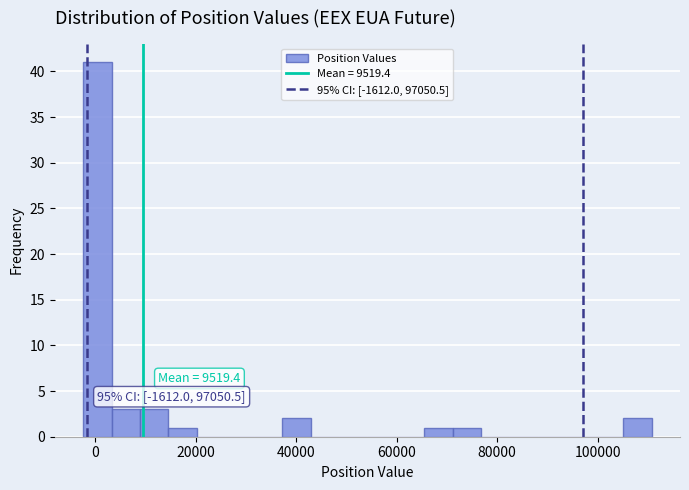

Read against the x-axis, roughly where is the centre of the tallest bar?

0